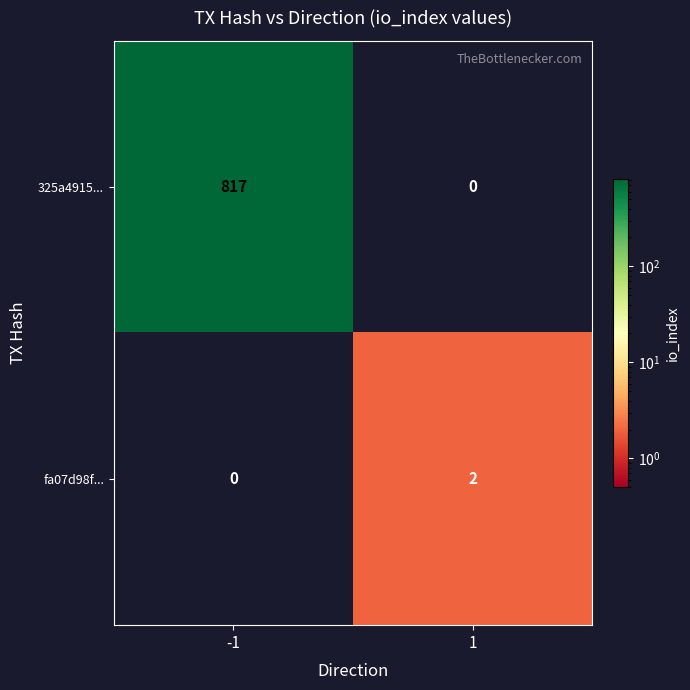

What is the sum of all 325a4915... values?

817